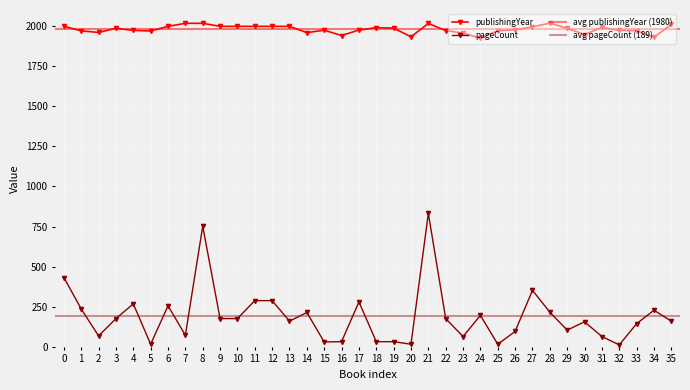

Reading left to right, what are all the values shown in this chart?

publishingYear: 1999	1970	1960	1986	1973	1969	1998	2017	2017	1998	1998	1998	1998	1998	1959	1974	1941	1975	1990	1987	1933	2016	1972	1956	1924	1971	1976	1995	2018	1986	1947	1991	1973	1971	1929	2011
pageCount: 432	236	68	176	268	16	256	72	752	176	176	288	288	160	214	30	32	280	32	32	16	832	176	64	196	16	96	352	216	104	156	64	12	144	228	160